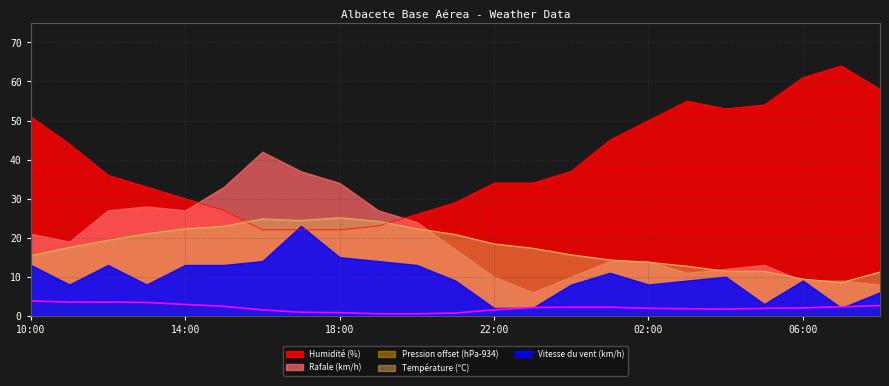

True or false: Température (ºC) and Pression (hPa) offset cross at least once.

False